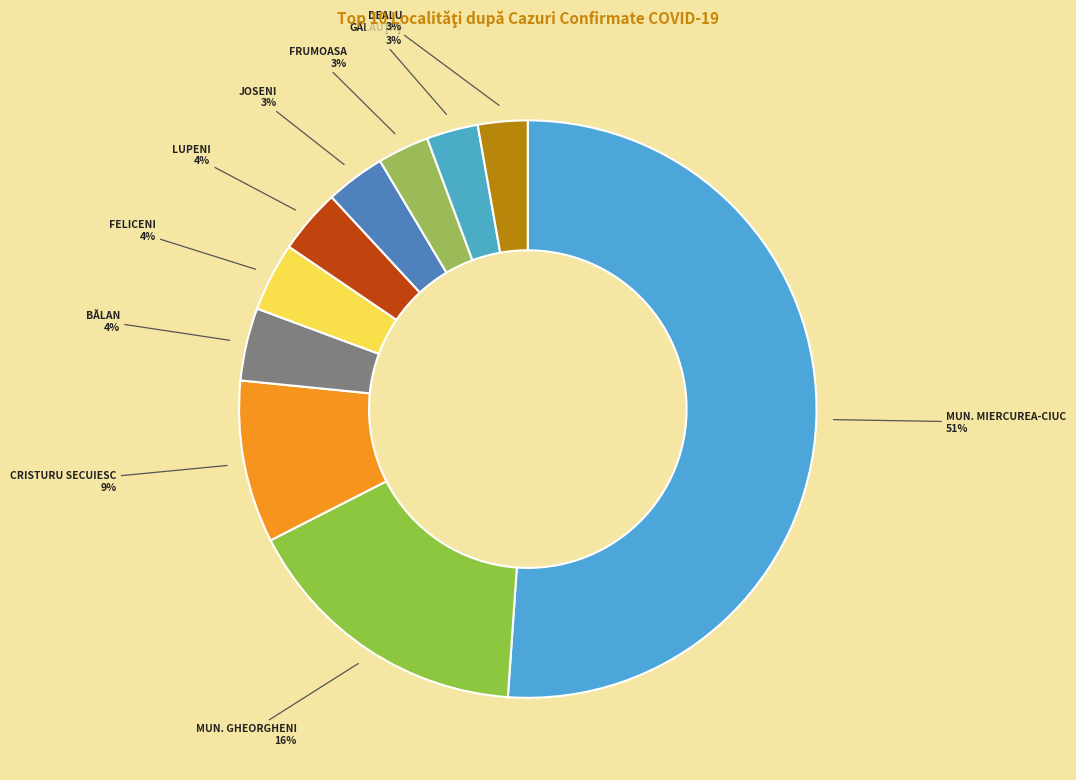

Which category has the biggest portion of the pie?

MUN. MIERCUREA-CIUC